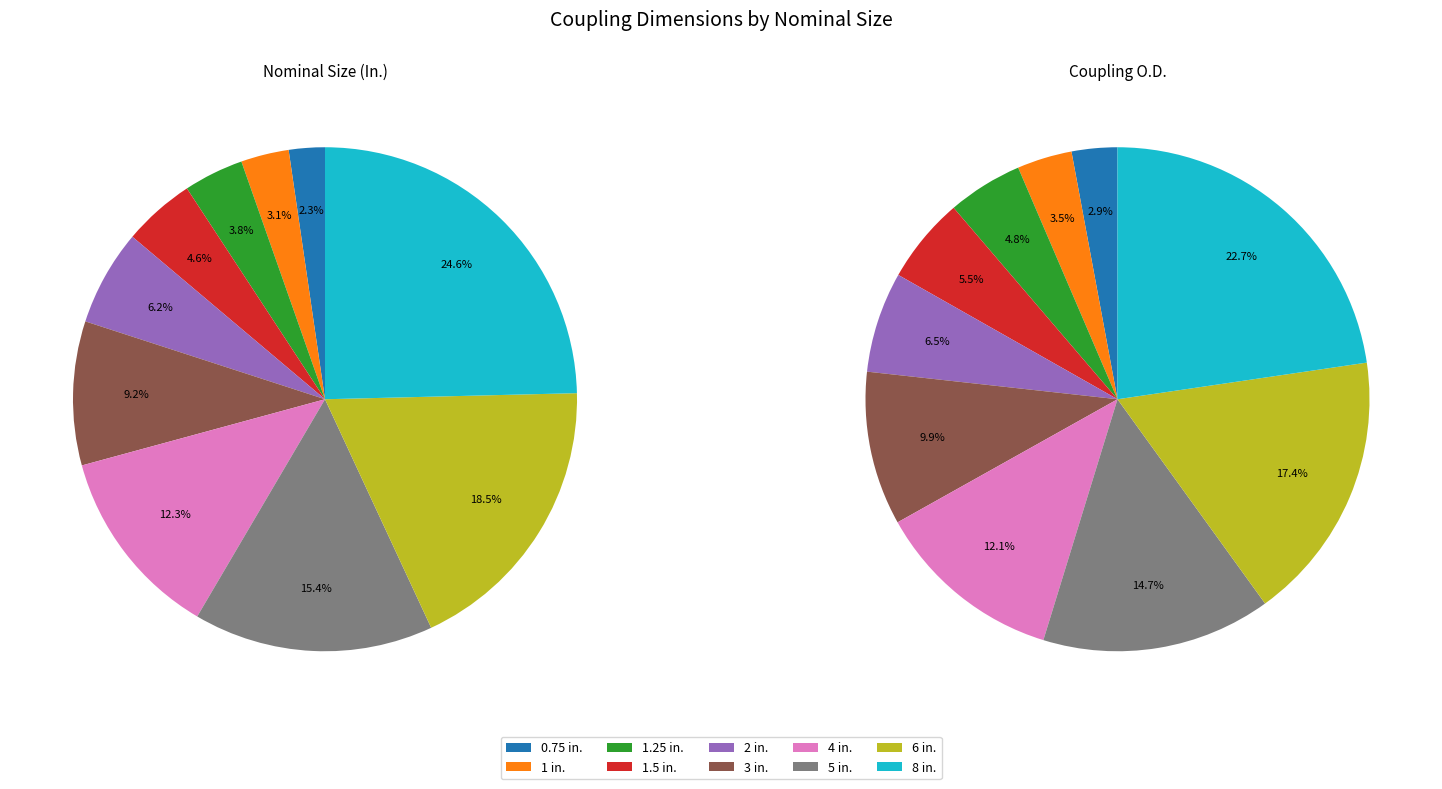

Approximately how many times larger is the value at 4 compared to 2?

2.0